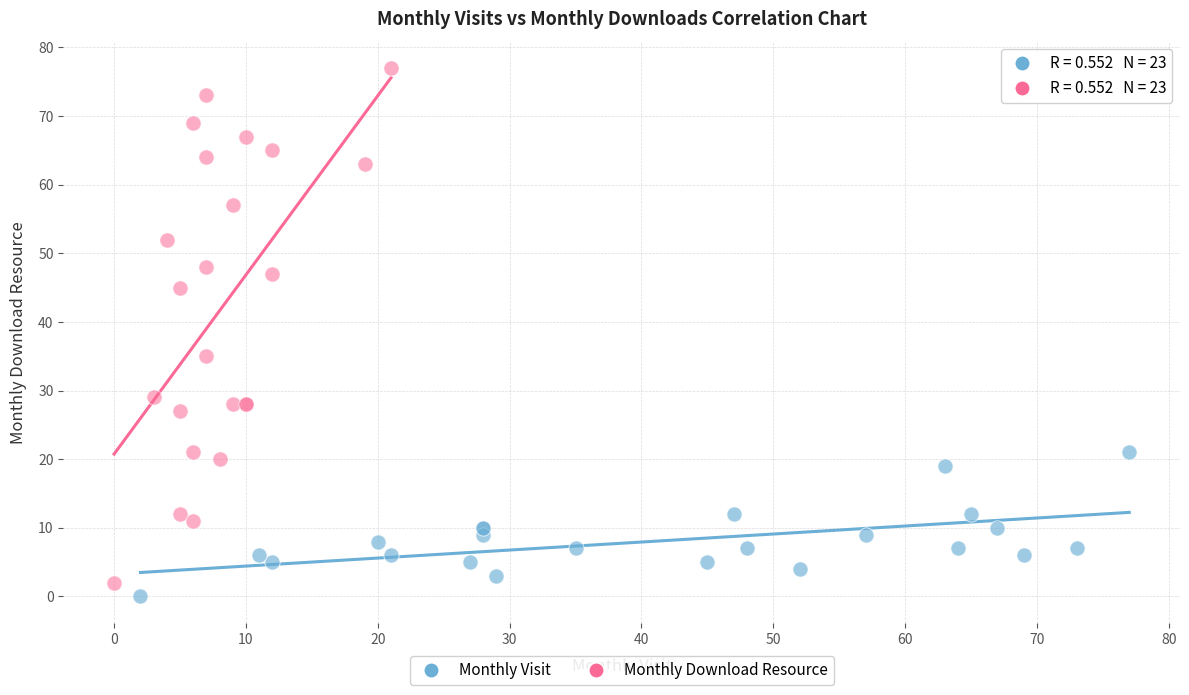

Which series has the largest Y range (max minus min)?

Monthly Download Resource